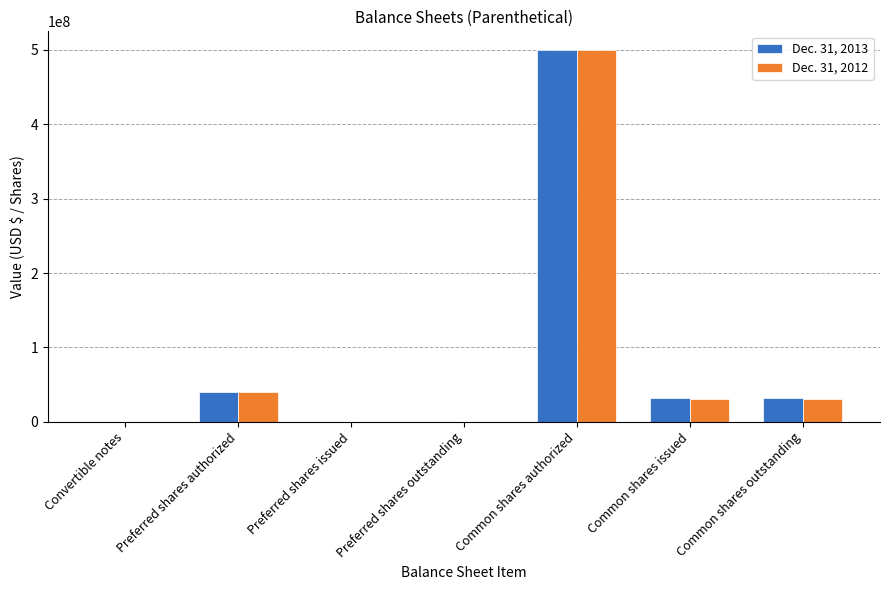

The value of Dec. 31, 2013 at Common shares outstanding is 32133380. True or false?

True